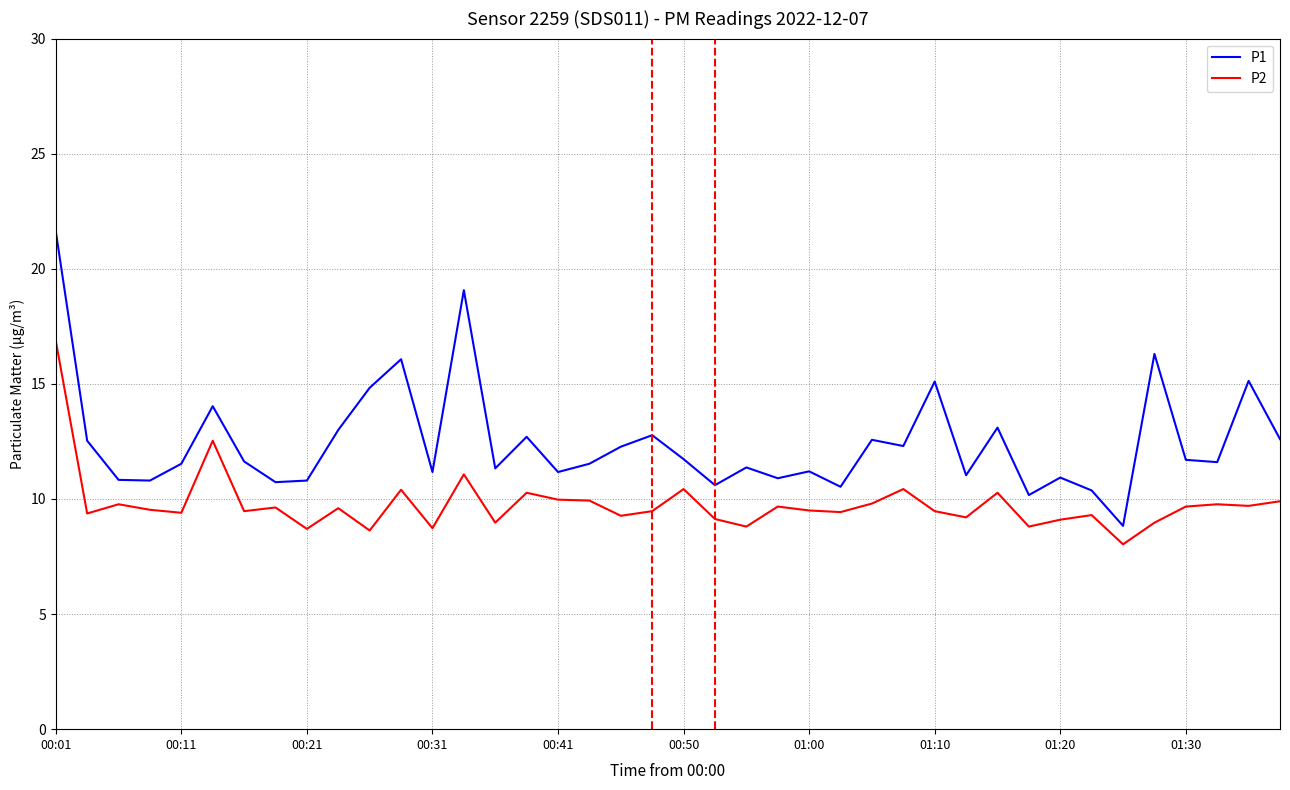

List the series in order of their peak value, lowest first.

P2, P1